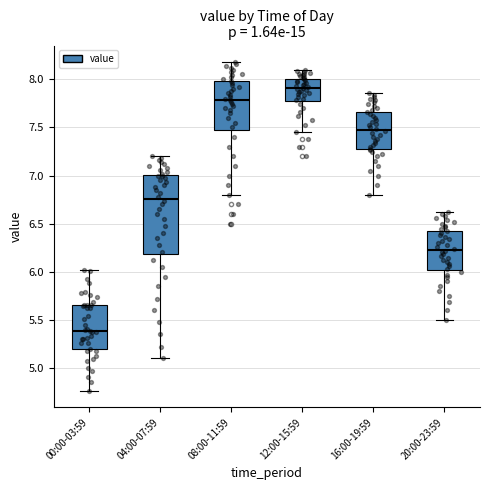

Which box is the tallest, from its lower edge to its upper edge?

04:00-07:59